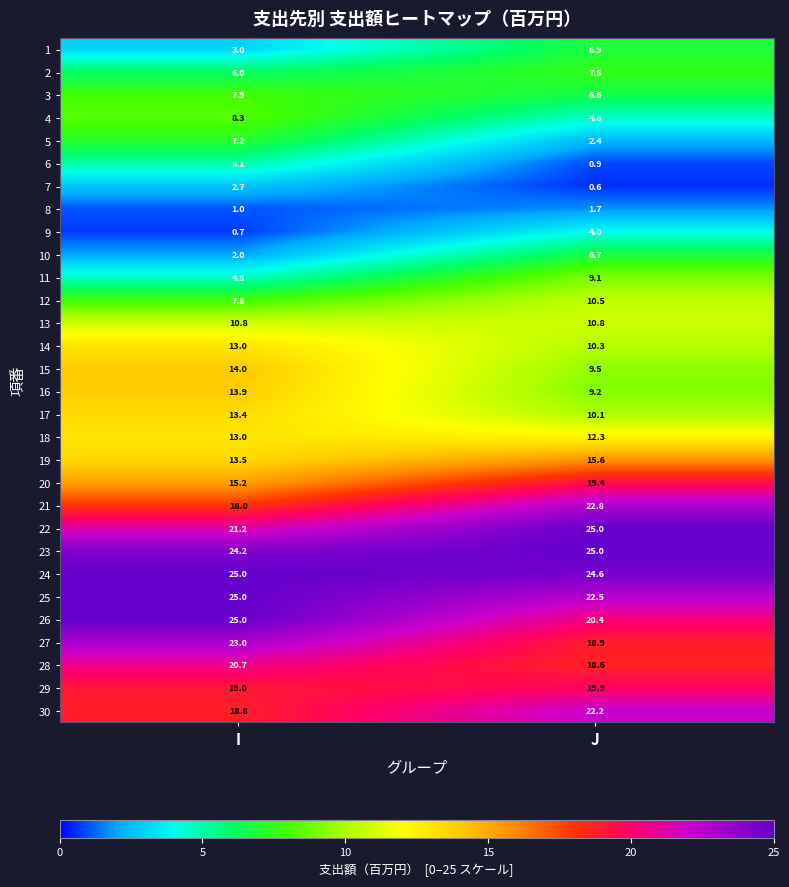

Where is 20 nearest to the value 17?

I